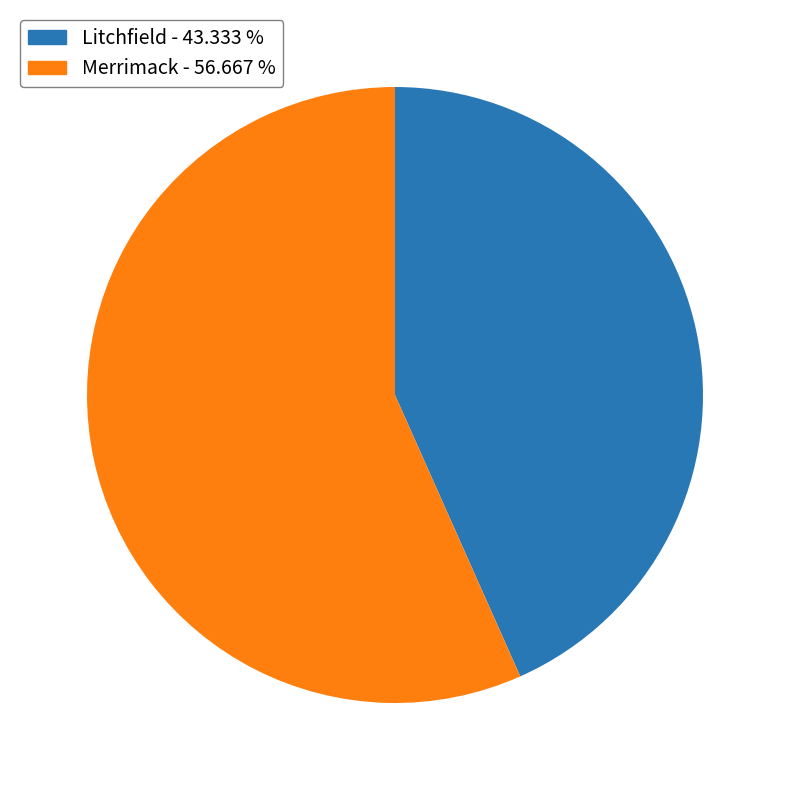

Do Merrimack - 56.667 % and Litchfield - 43.333 % together represent more than half of the pie?

Yes